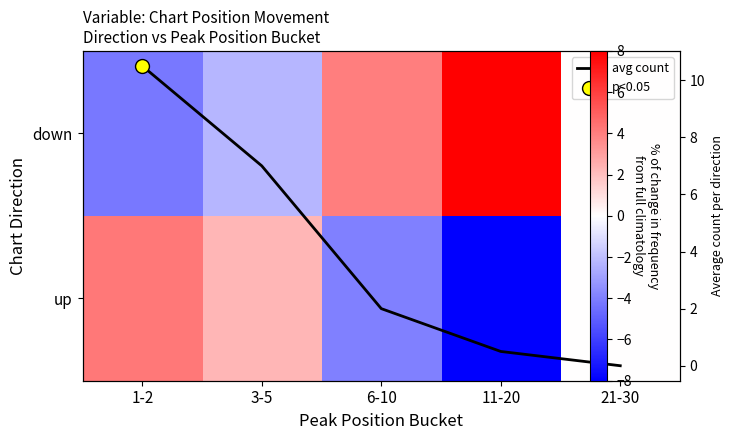

What is the difference between the highest and lowest values at 11-20?

16.0